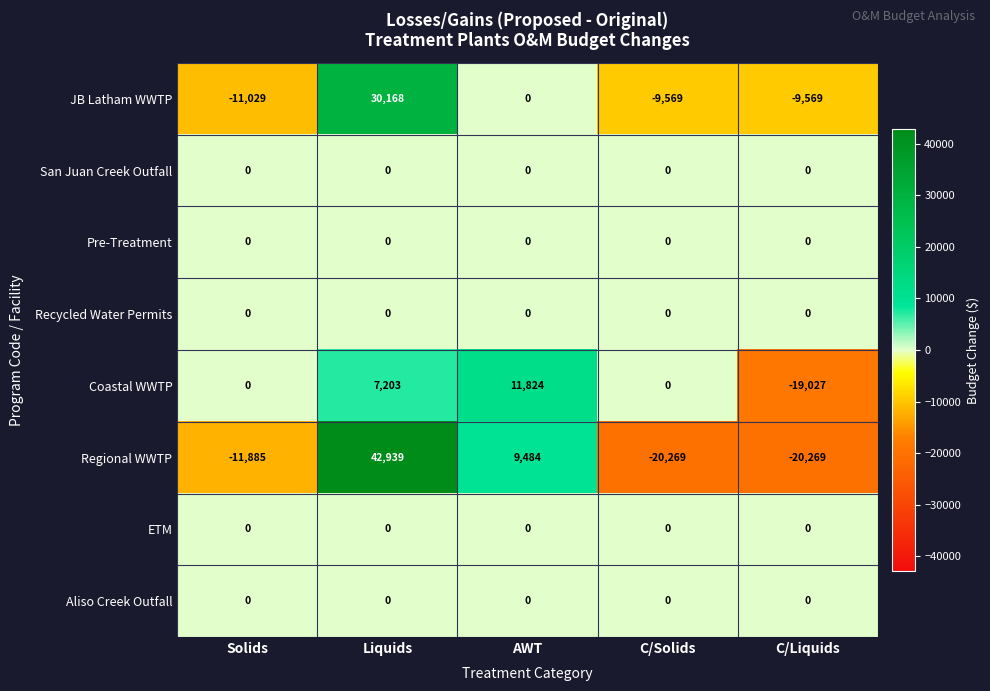

Which series has the largest total across all categories?

JB Latham WWTP